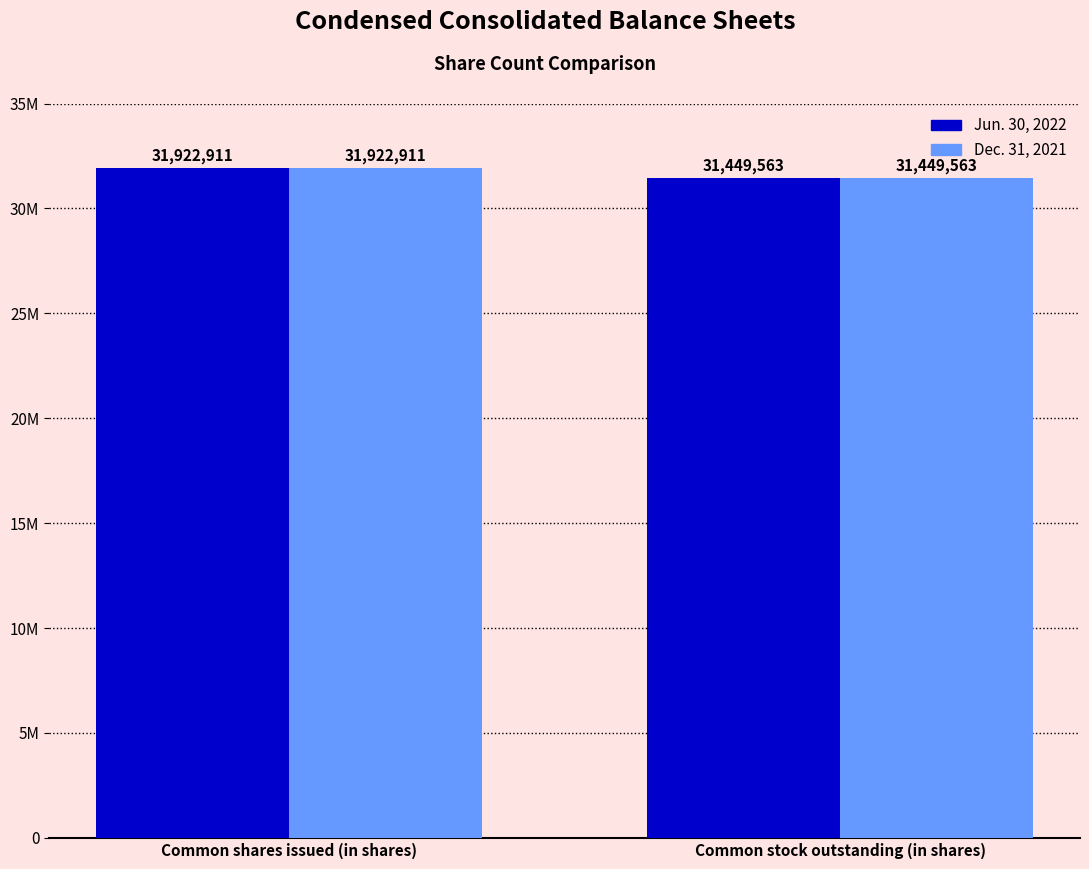

Are the bars horizontal?

No